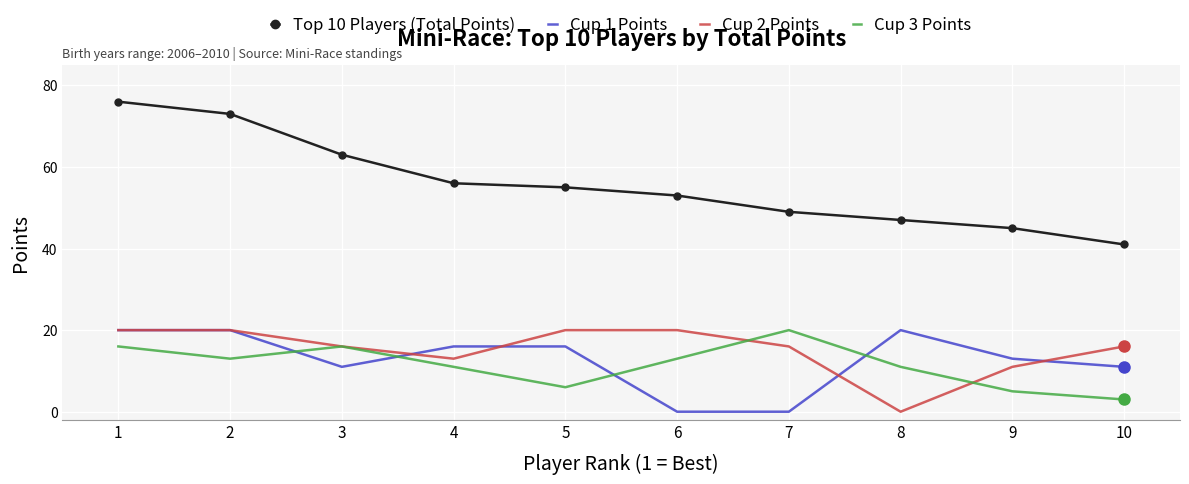

Reading right to left, extract all data points from this chart.

Top 10 Players (Total Points): 10=41	9=45	8=47	7=49	6=53	5=55	4=56	3=63	2=73	1=76
Cup 1 Points: 10=11	9=13	8=20	7=0	6=0	5=16	4=16	3=11	2=20	1=20
Cup 2 Points: 10=16	9=11	8=0	7=16	6=20	5=20	4=13	3=16	2=20	1=20
Cup 3 Points: 10=3	9=5	8=11	7=20	6=13	5=6	4=11	3=16	2=13	1=16